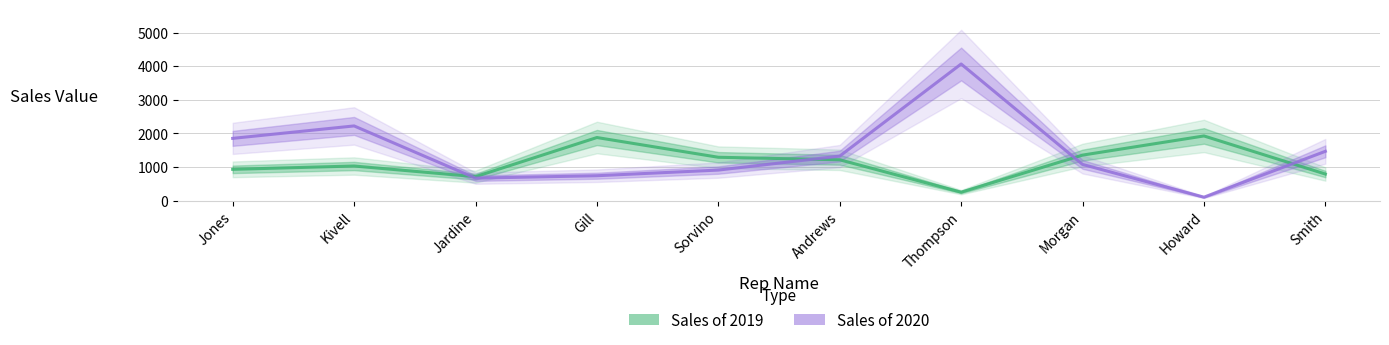

Is it true that Sales of 2020 equals 1080 at Morgan?

True